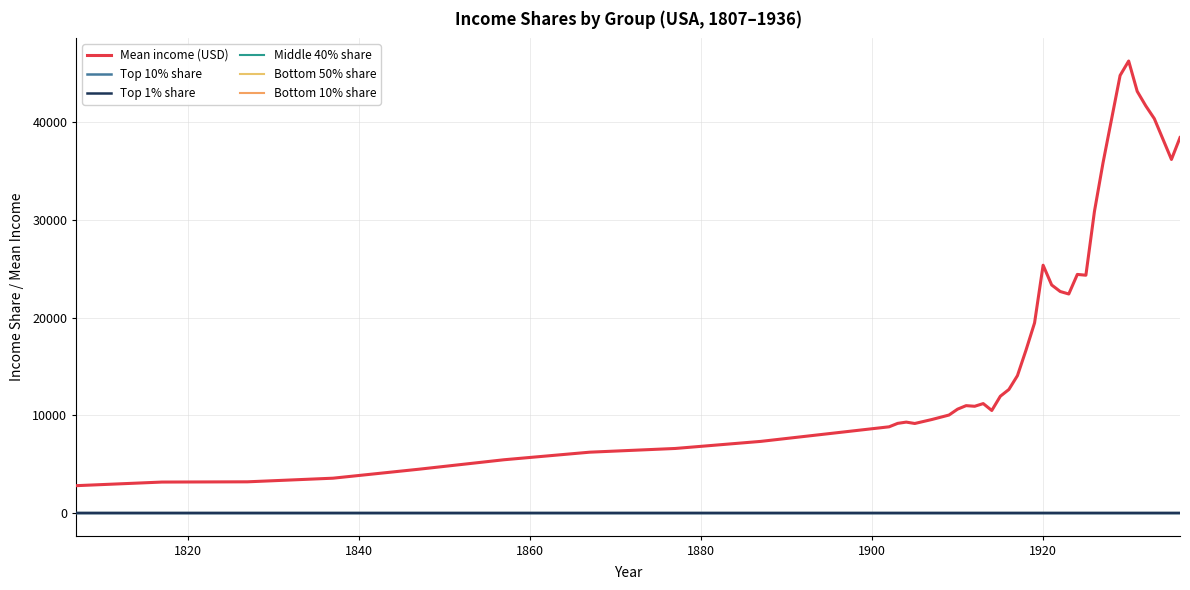

How many lines are shown in the chart?

6